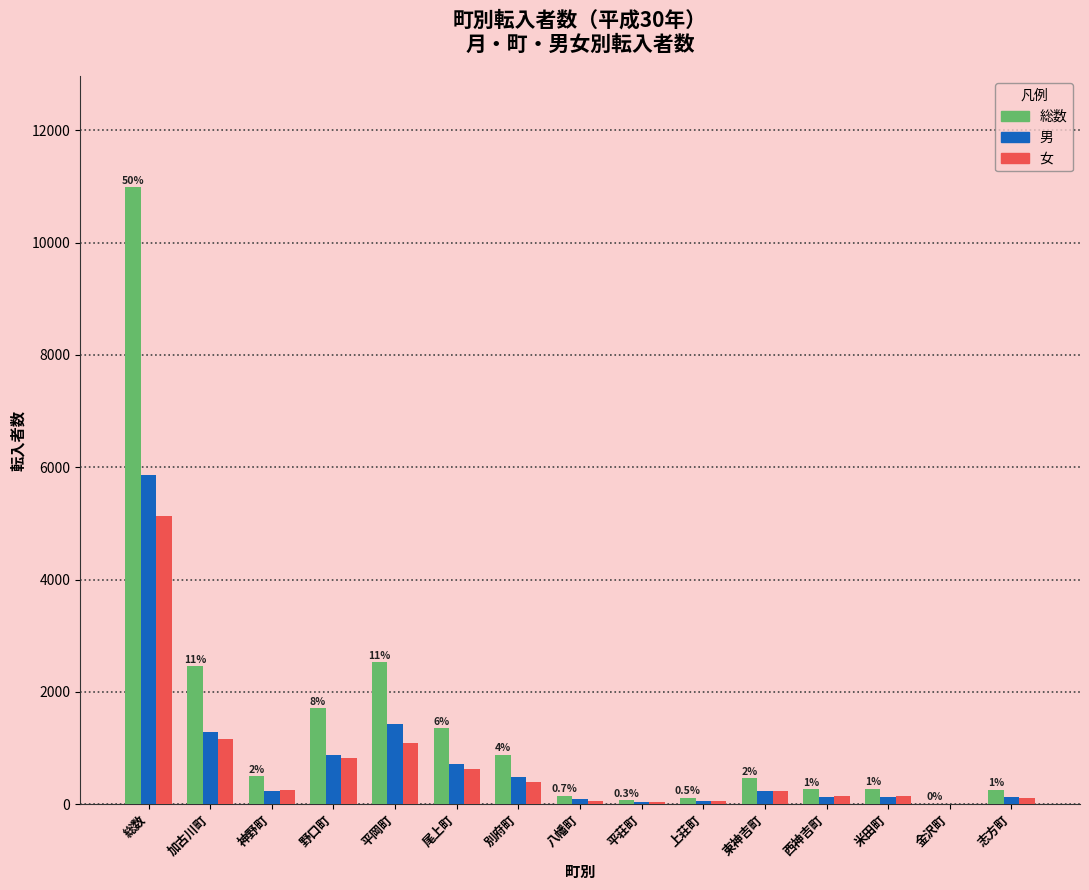

What is the sum of all 総数 values?

21966